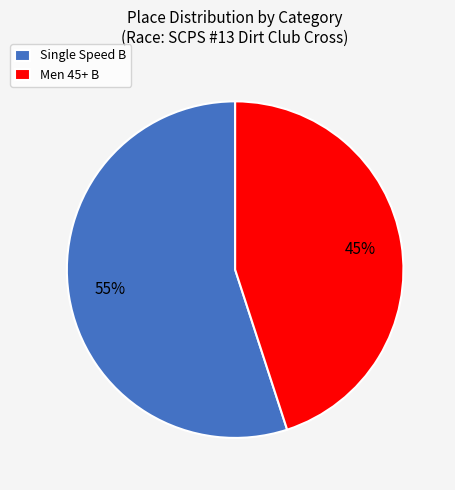

Which slice is the smallest?

Men 45+ B